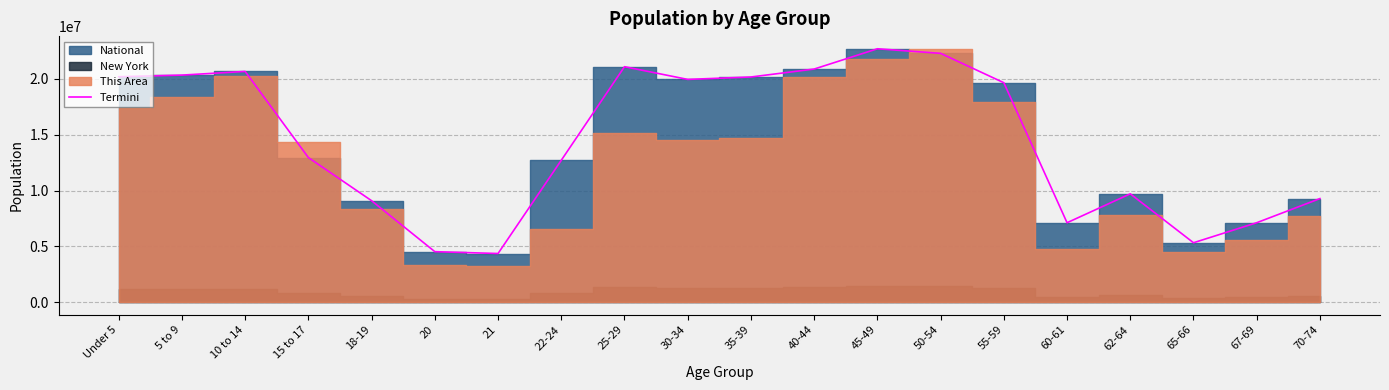

What is the average value?

14509549